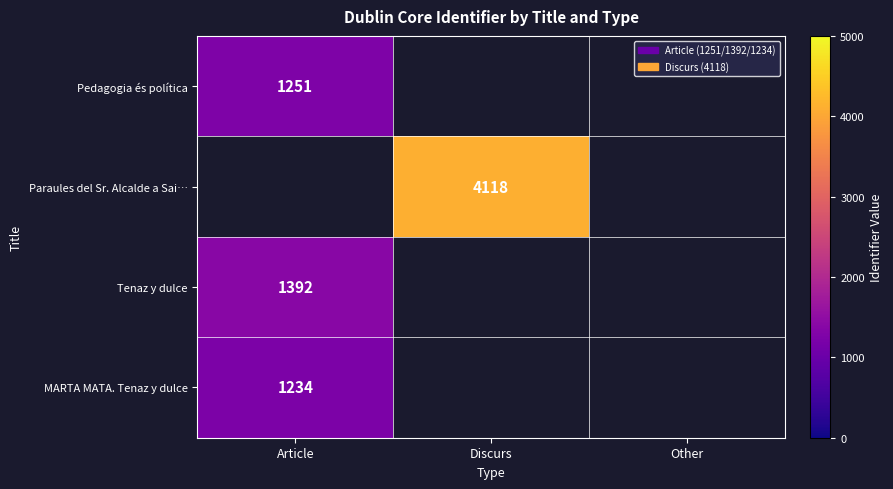

The Tenaz y dulce series shows 1392 at Article. True or false?

True